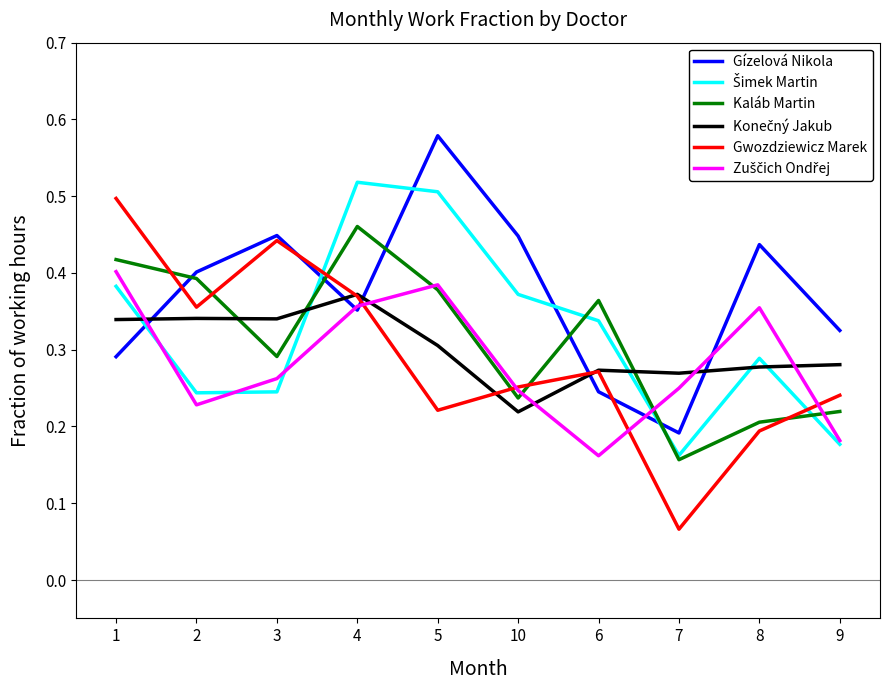

Which series has the largest range (max minus min)?

Gwozdziewicz Marek